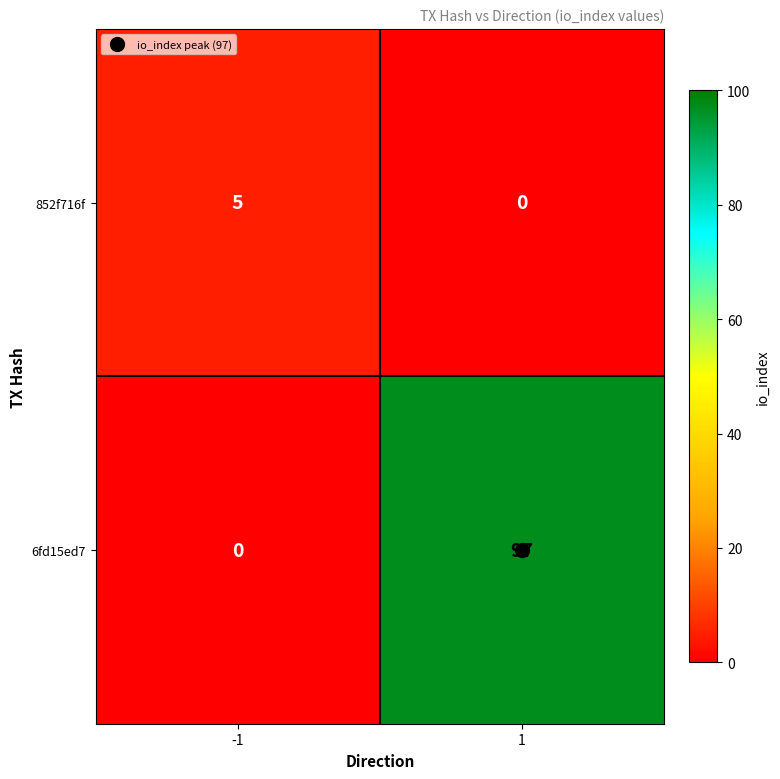

List the series in order of their overall mean, highest first.

6fd15ed7, 852f716f